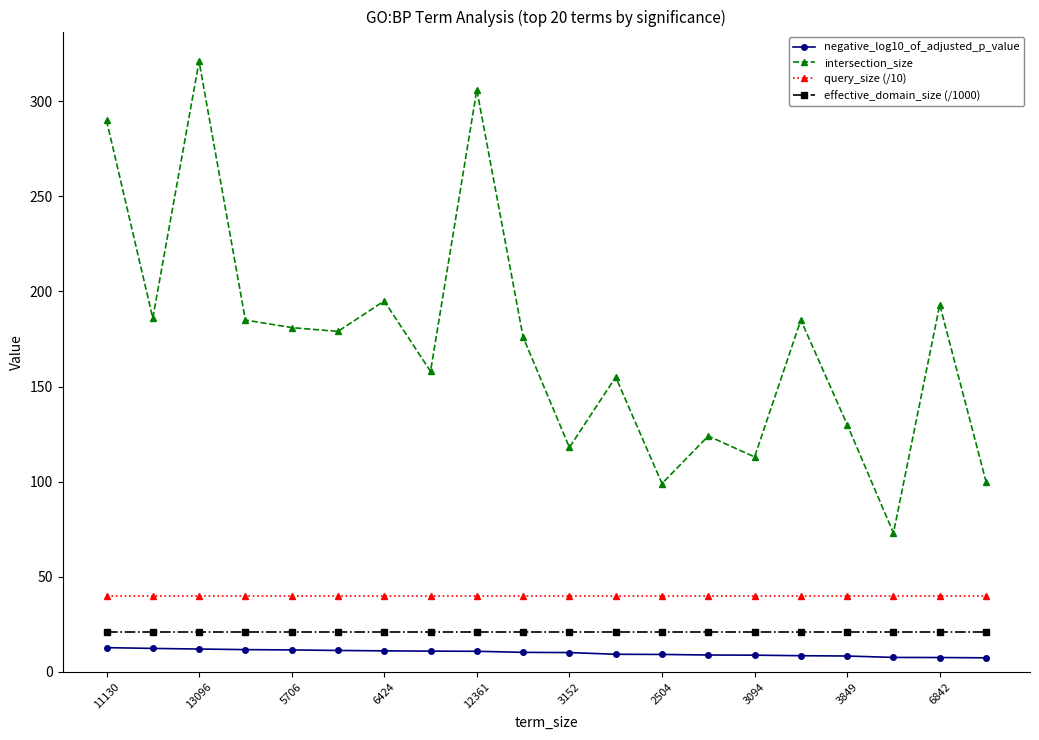

How many categories are shown in the chart?

20